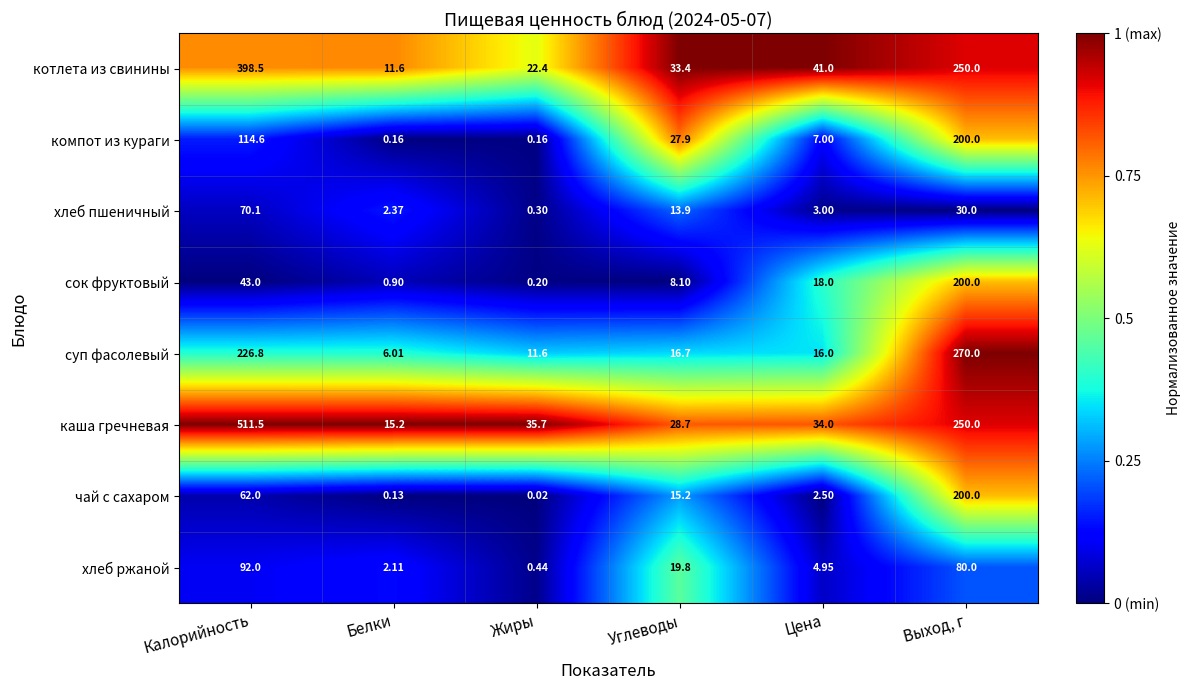

At which label is хлеб пшеничный closest to 35?

Выход, г